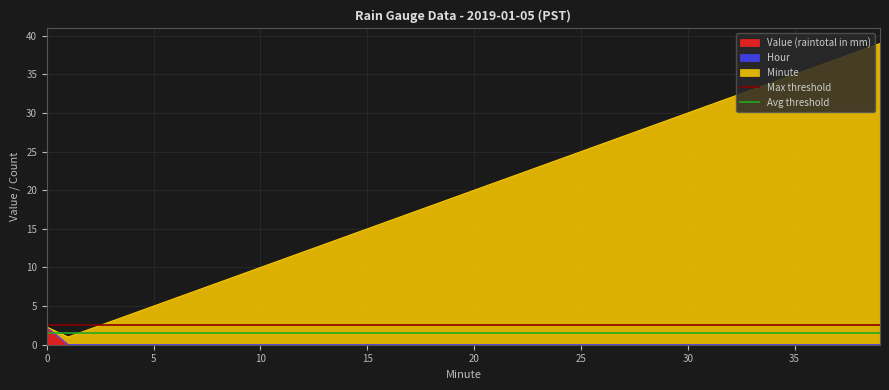

What is the highest value of the Value (raintotal in mm) series?

2.3